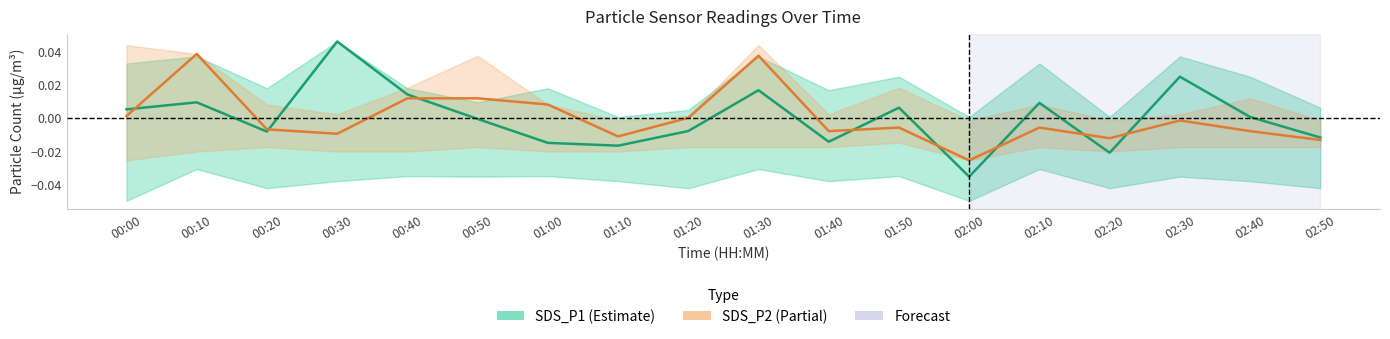

How many data points in SDS_P1 are above 0?

9